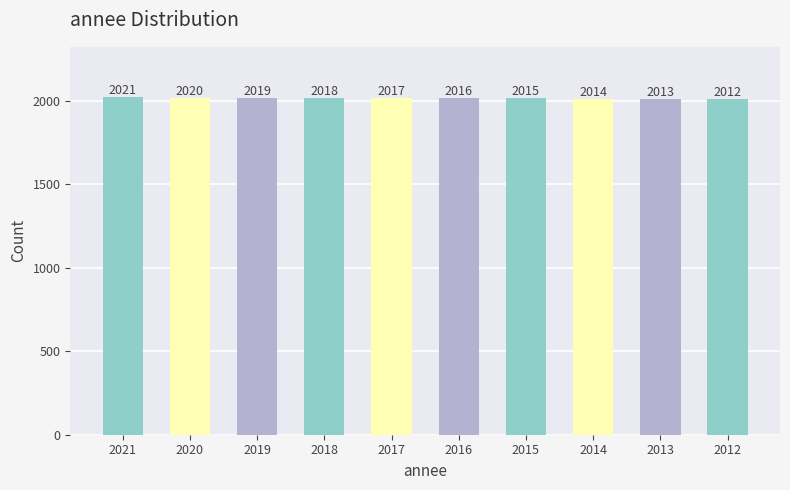

Is it true that the value at 2014 is 2869?

False